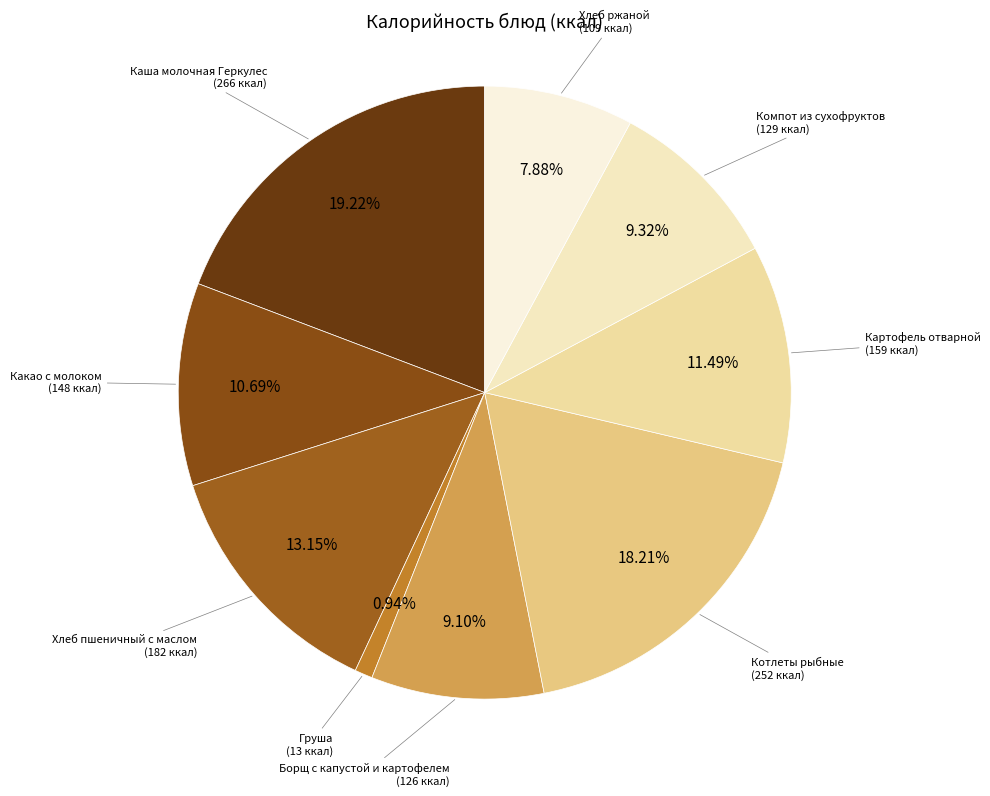

Which category has the smallest portion of the pie?

Груша